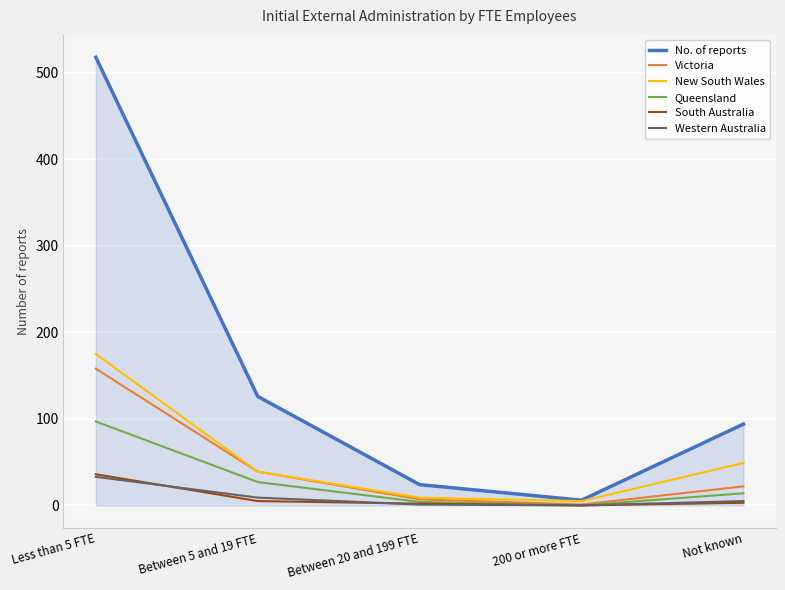

Which category has the highest value in the Victoria series?

Less than 5 FTE